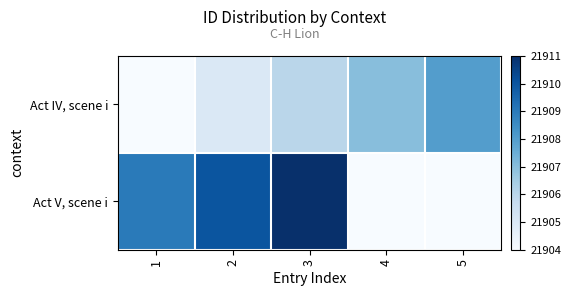

How many categories are shown in the chart?

5